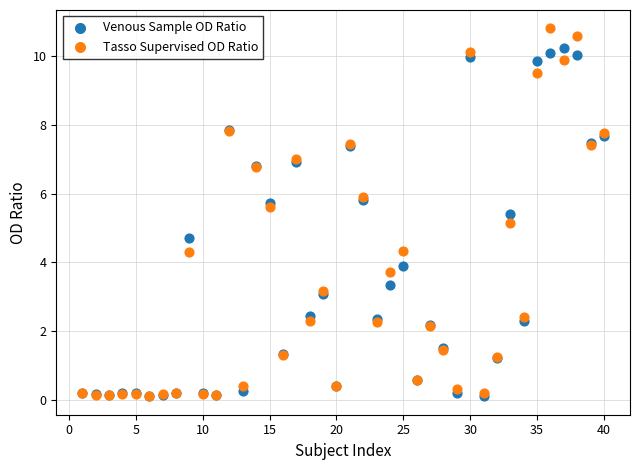

Across all series, what Y value is closest to 5?

5.1